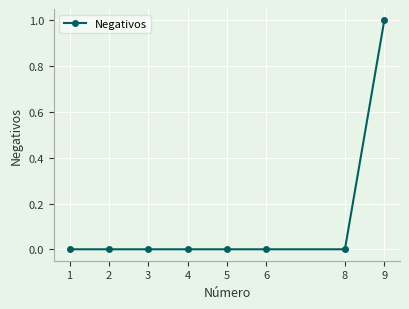

True or false: the data shows 1 at 2.

False